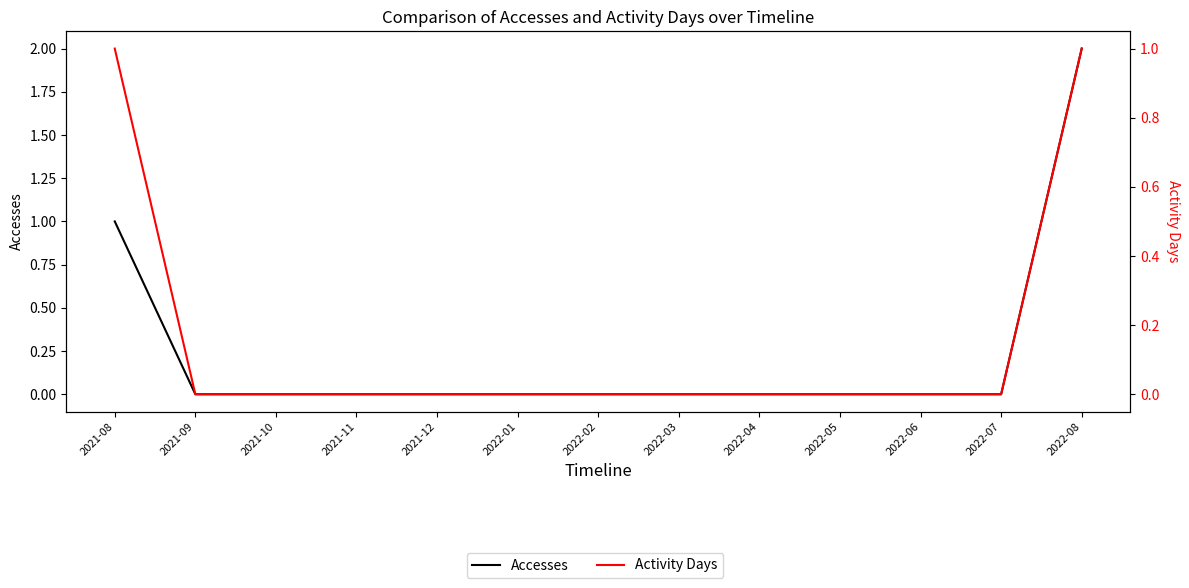

Count the number of categories in the chart.

13